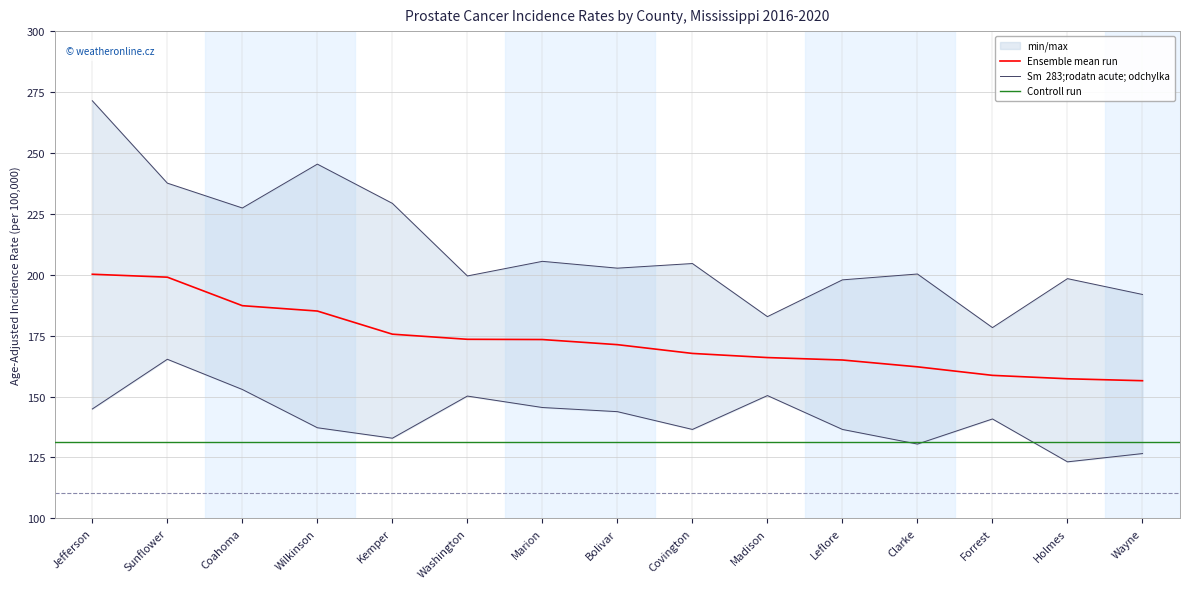

True or false: Upper 95% CI and Lower 95% CI cross at least once.

False